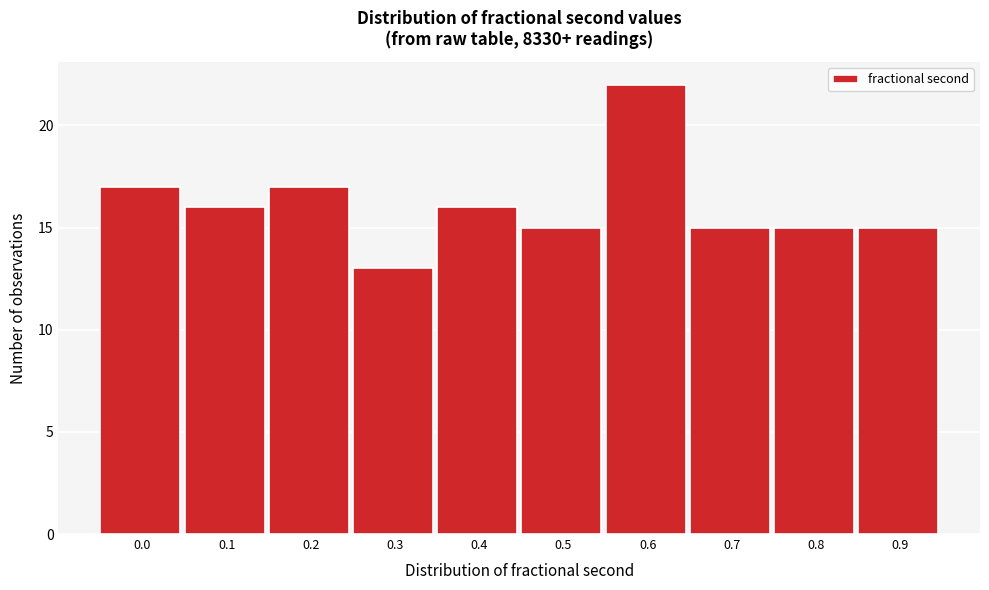

Reading left to right, list all the values displayed in this chart.

17	16	17	13	16	15	22	15	15	15